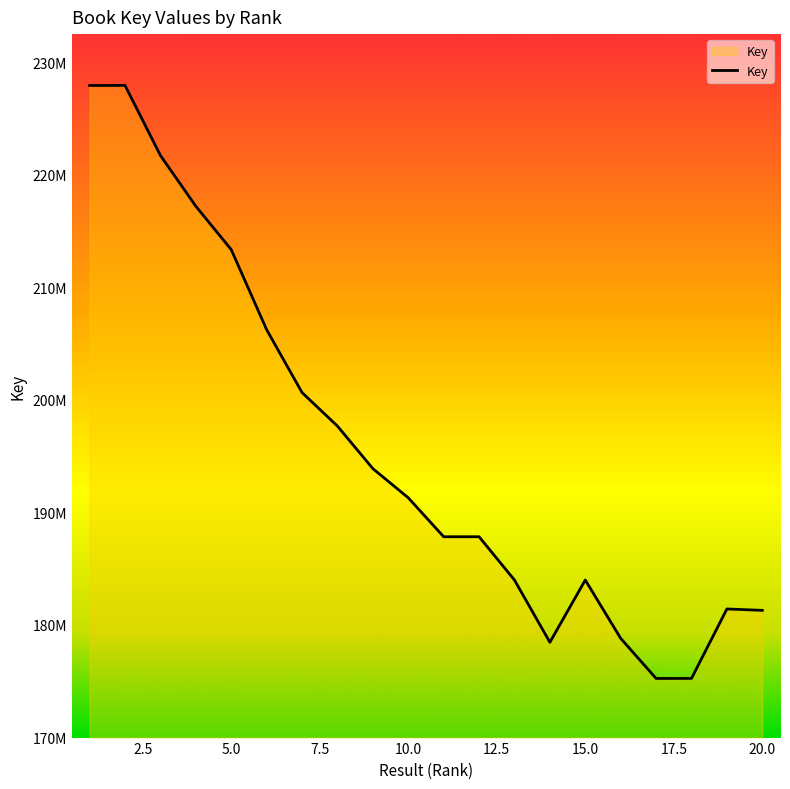

Does the chart display data point markers on the line(s)?

No